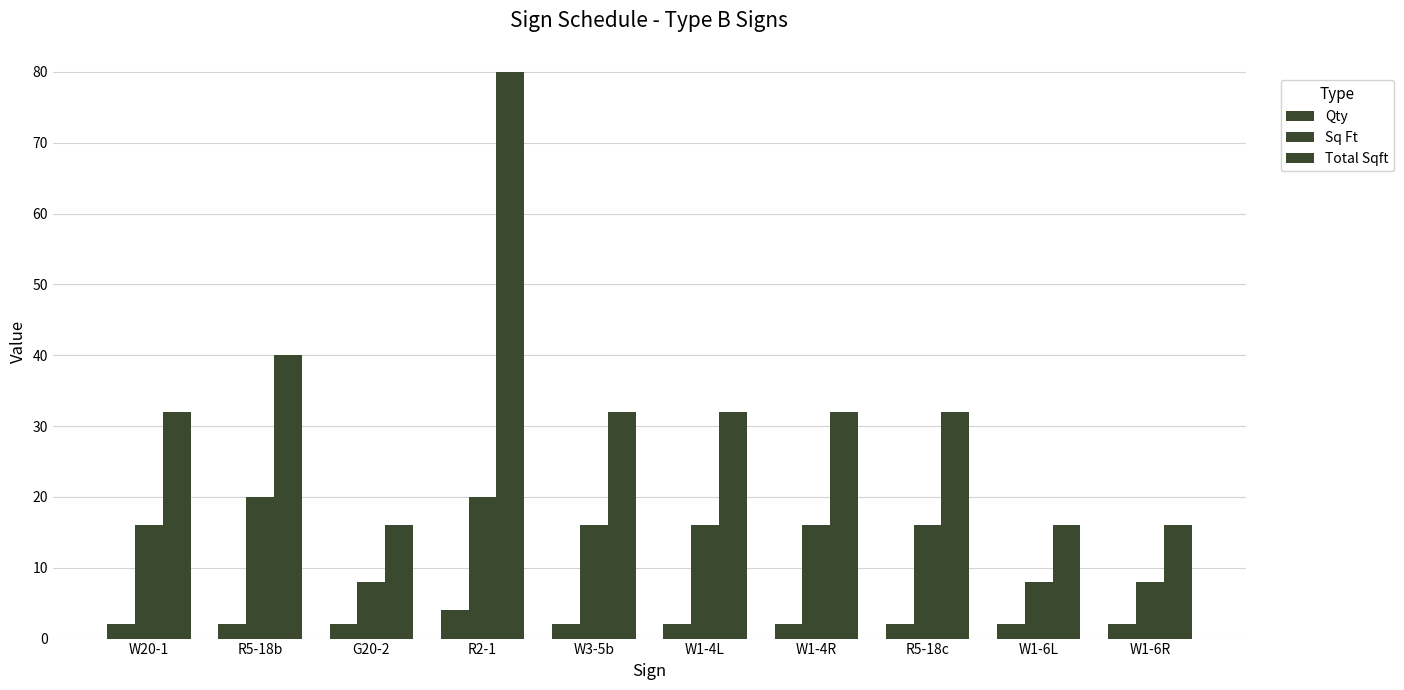

Rank the series by their maximum value, from lowest to highest.

Qty, Sq Ft, Total Sqft